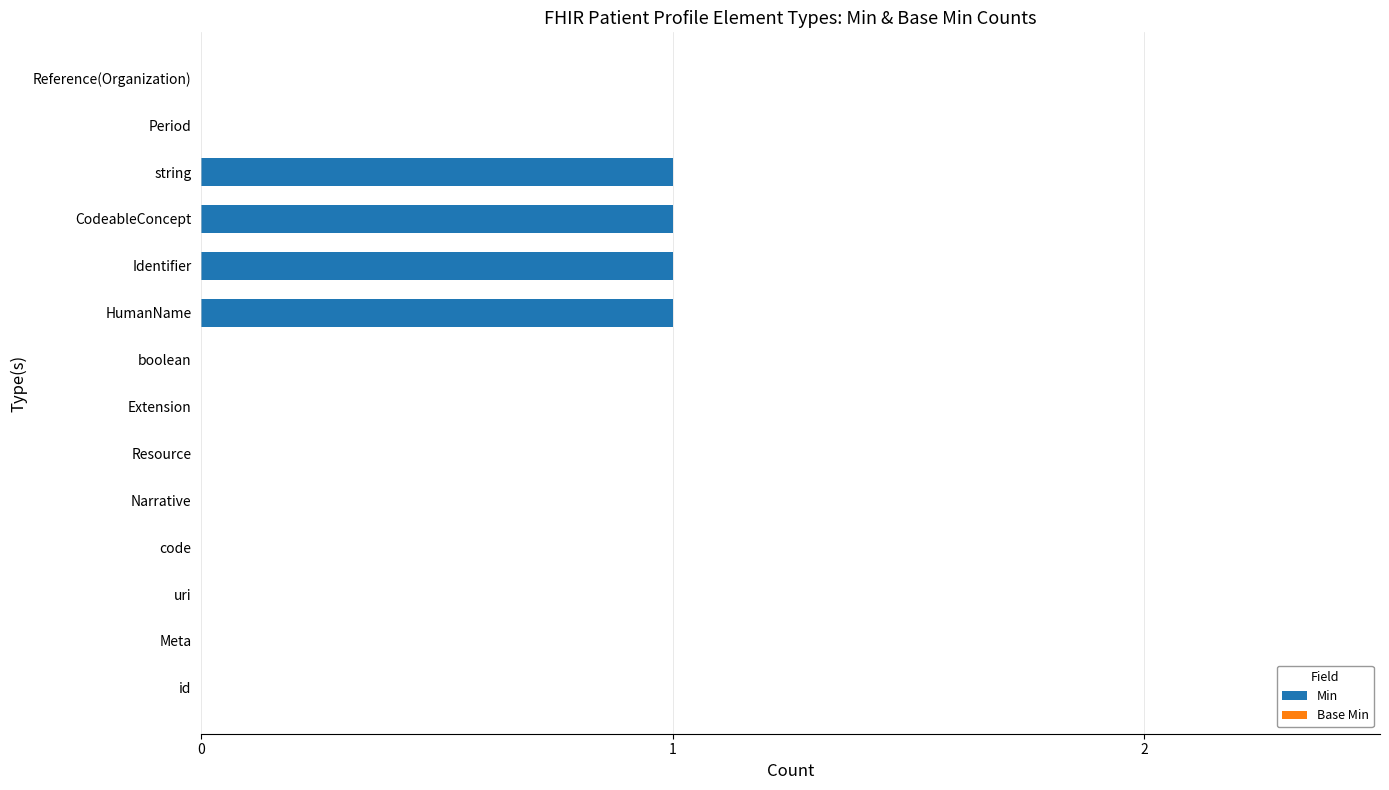

True or false: the data shows -1 at Period.

False